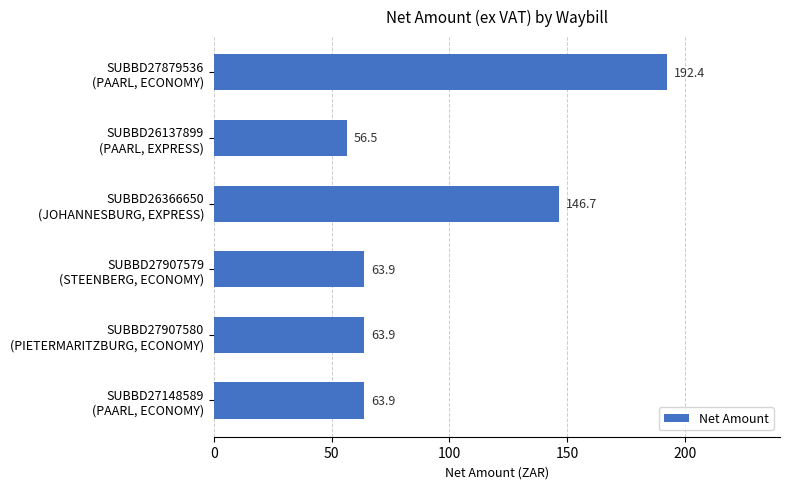

What is the value of the 4th bar from the top?

63.9